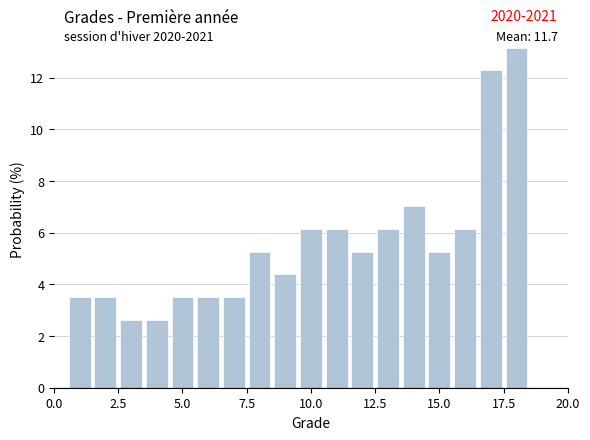

Read against the x-axis, roughly where is the centre of the tallest bar?

18.0